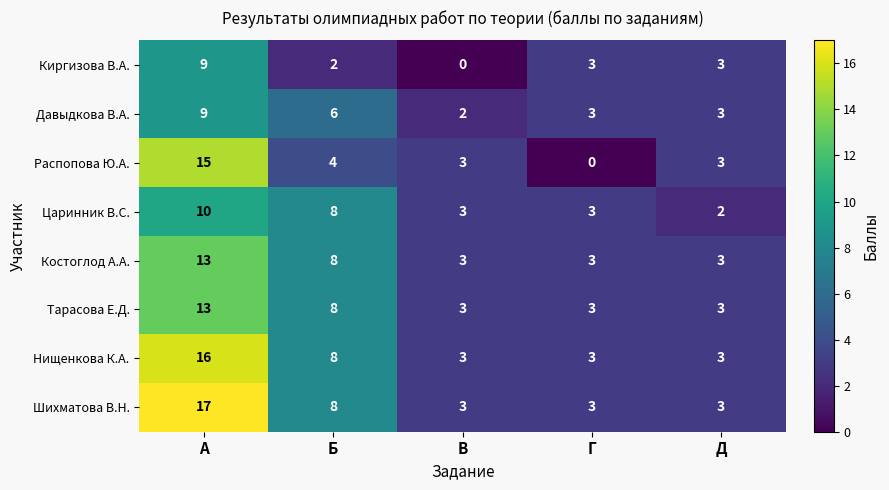

Which series has the largest total across all categories?

Шихматова В.Н.